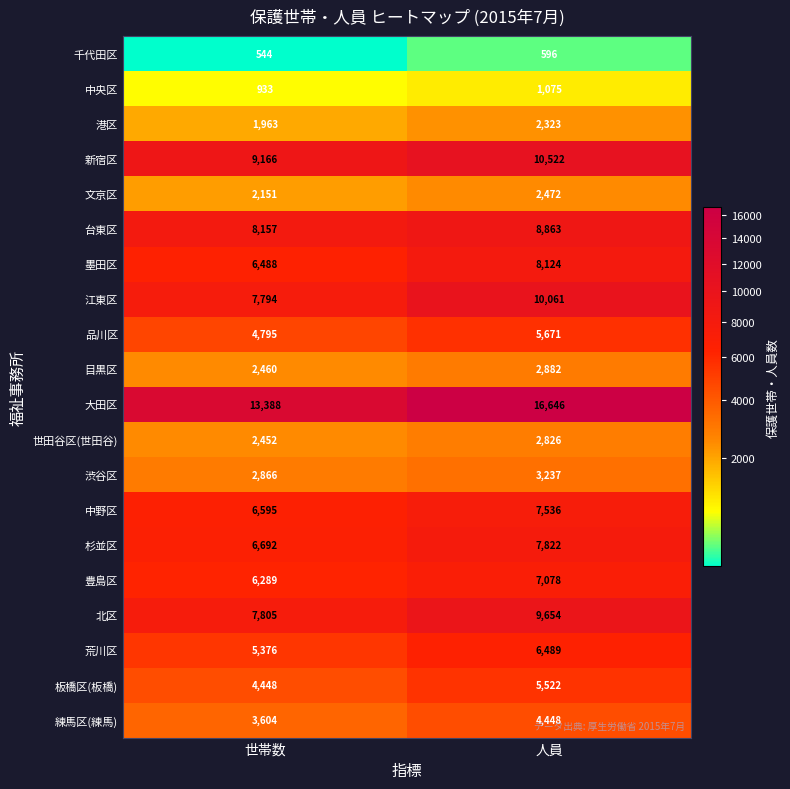

What is the difference between the 中央区 values at 人員 and 世帯数?

142